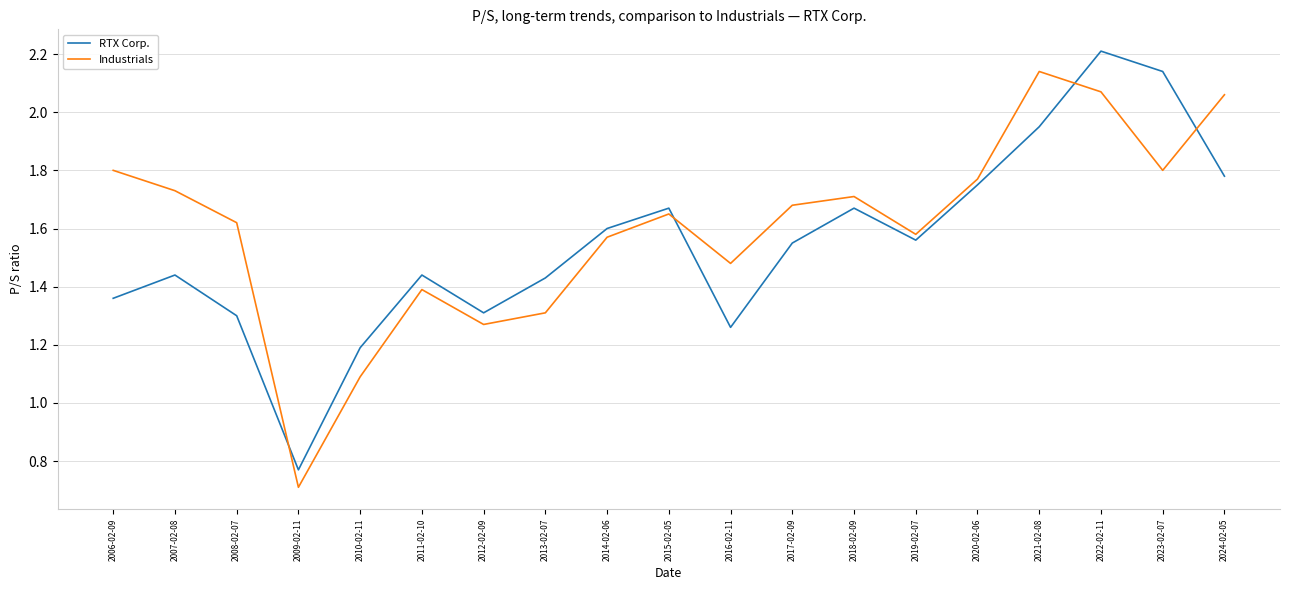

What position from the left is 2006-02-09?

1